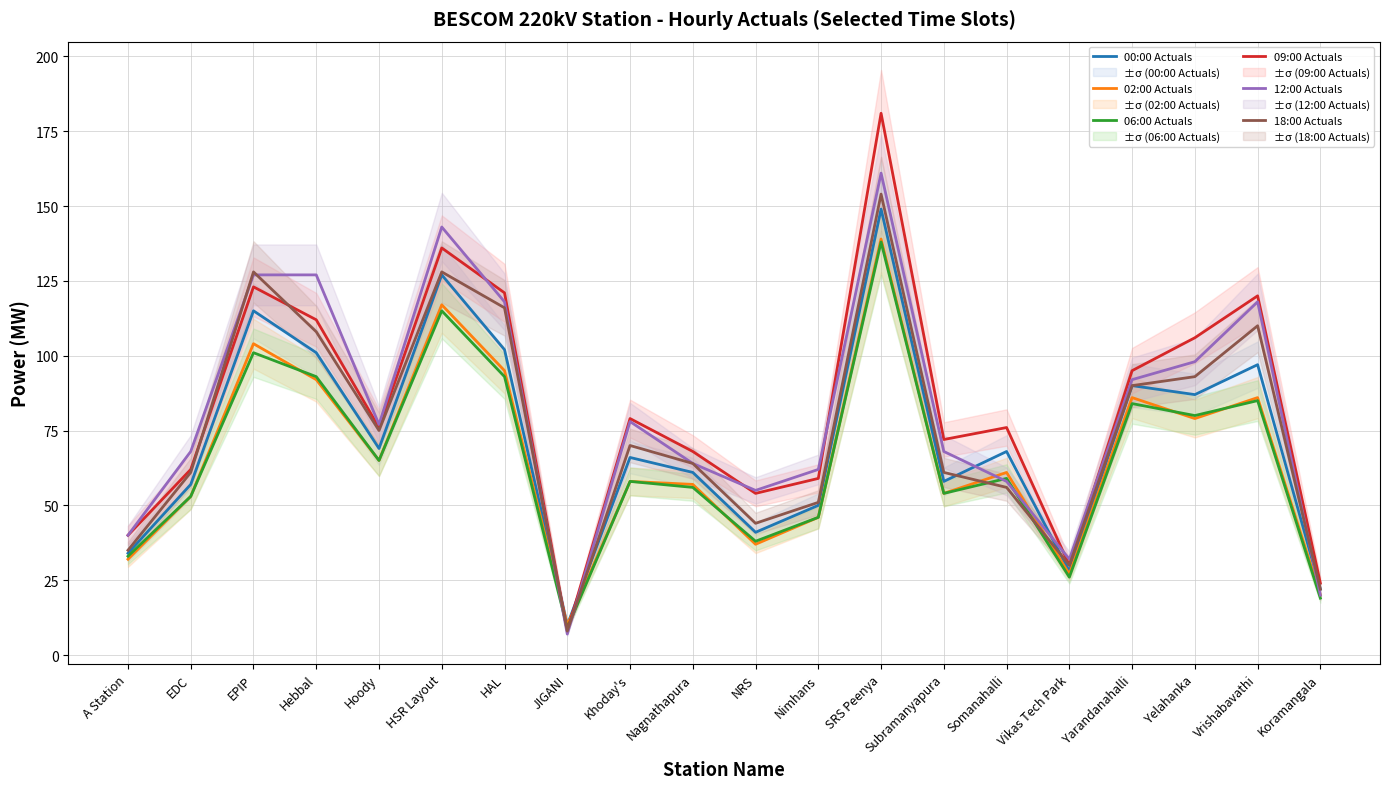

The 09:00 Actuals series shows 136 at HSR Layout. True or false?

True